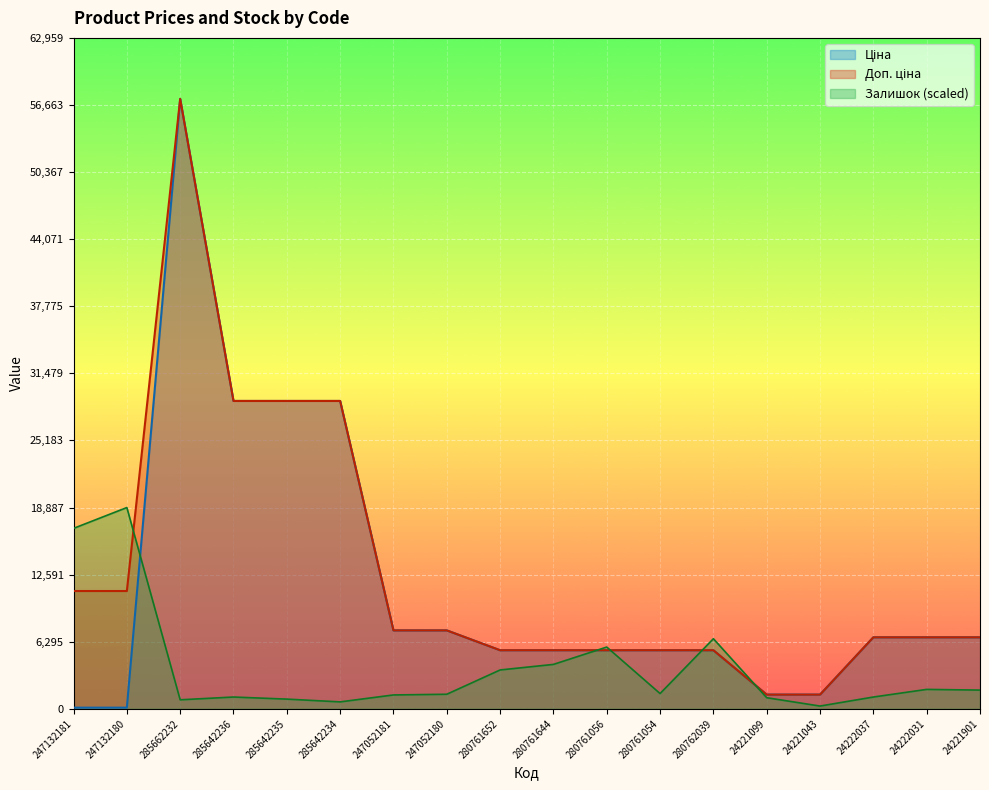

What is the average value of the Доп. ціна series?

12834.4